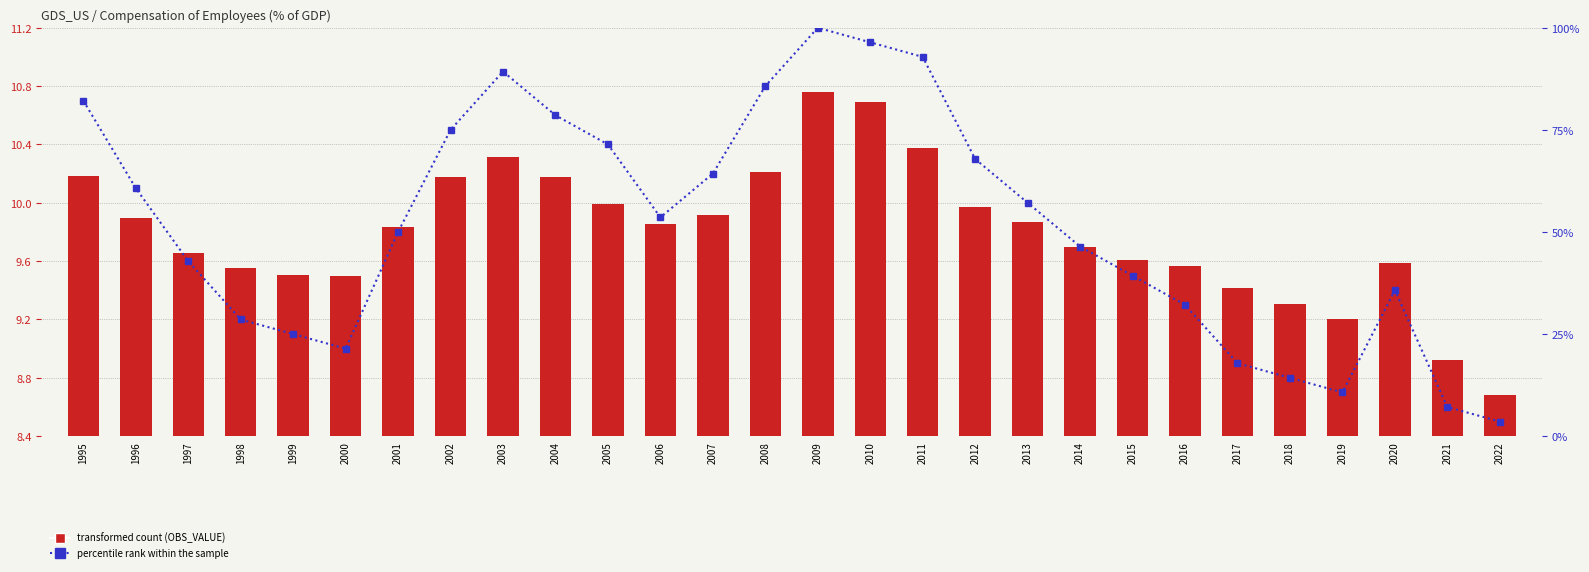

What are all the series names shown in the legend?

OBS_VALUE, percentile rank within the sample